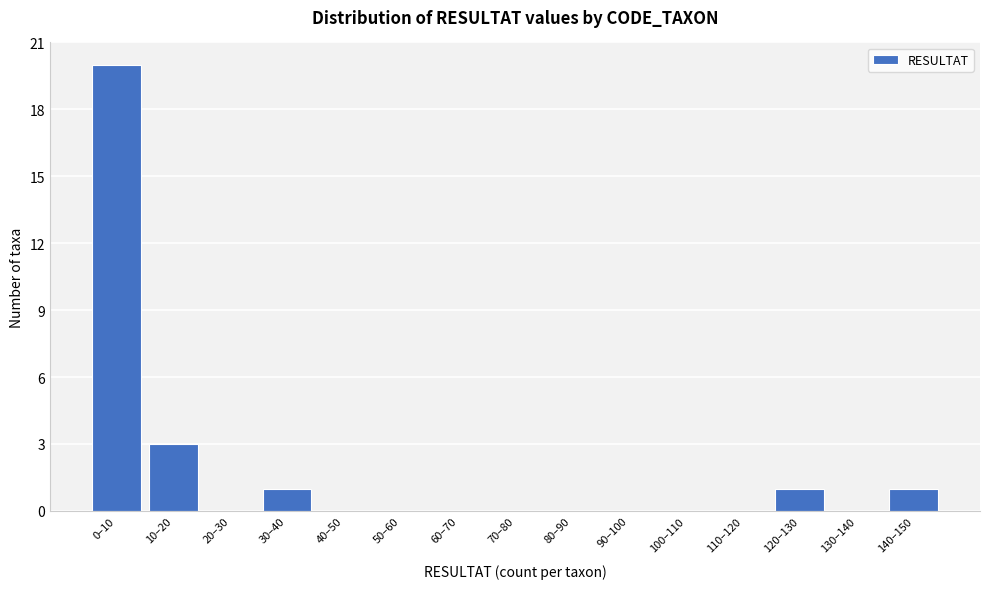

Reading left to right, transcribe all the data shown in this chart.

0–10=20	10–20=3	20–30=0	30–40=1	40–50=0	50–60=0	60–70=0	70–80=0	80–90=0	90–100=0	100–110=0	110–120=0	120–130=1	130–140=0	140–150=1